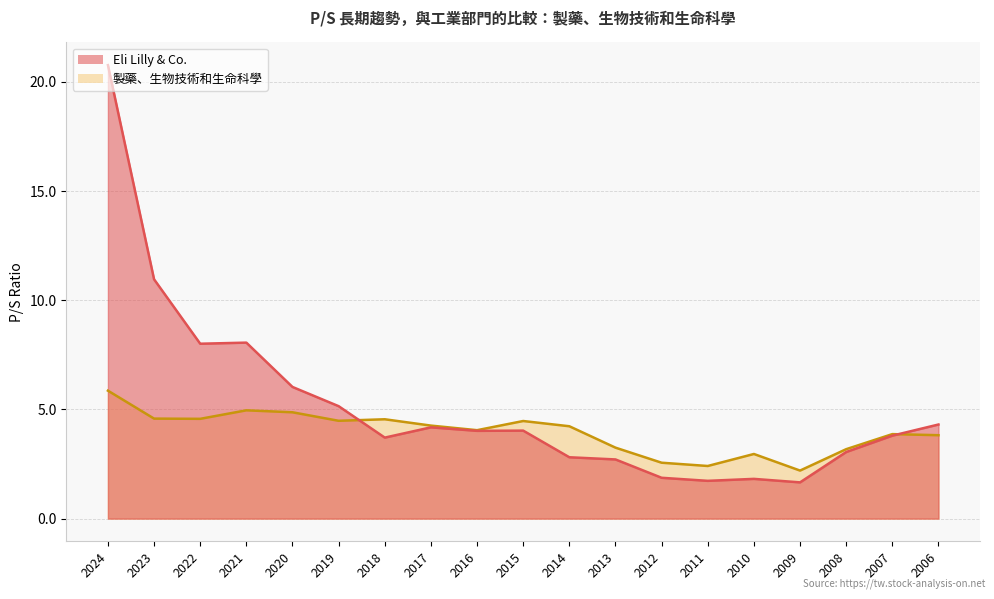

Rank the categories by 製藥、生物技術和生命科學 value from lowest to highest.

2009, 2011, 2012, 2010, 2008, 2013, 2006, 2007, 2016, 2014, 2017, 2015, 2019, 2018, 2022, 2023, 2020, 2021, 2024